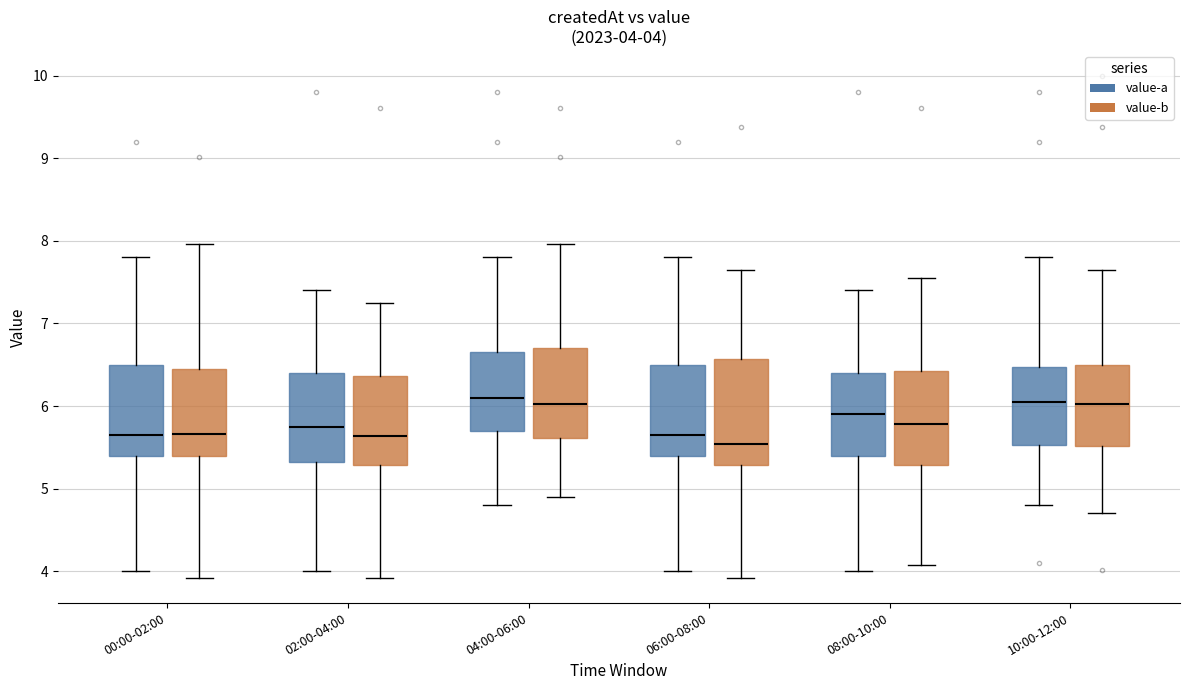

Comparing the boxes themselves (not the whiskers), which one is the tallest?

06:00-08:00 (value-b)